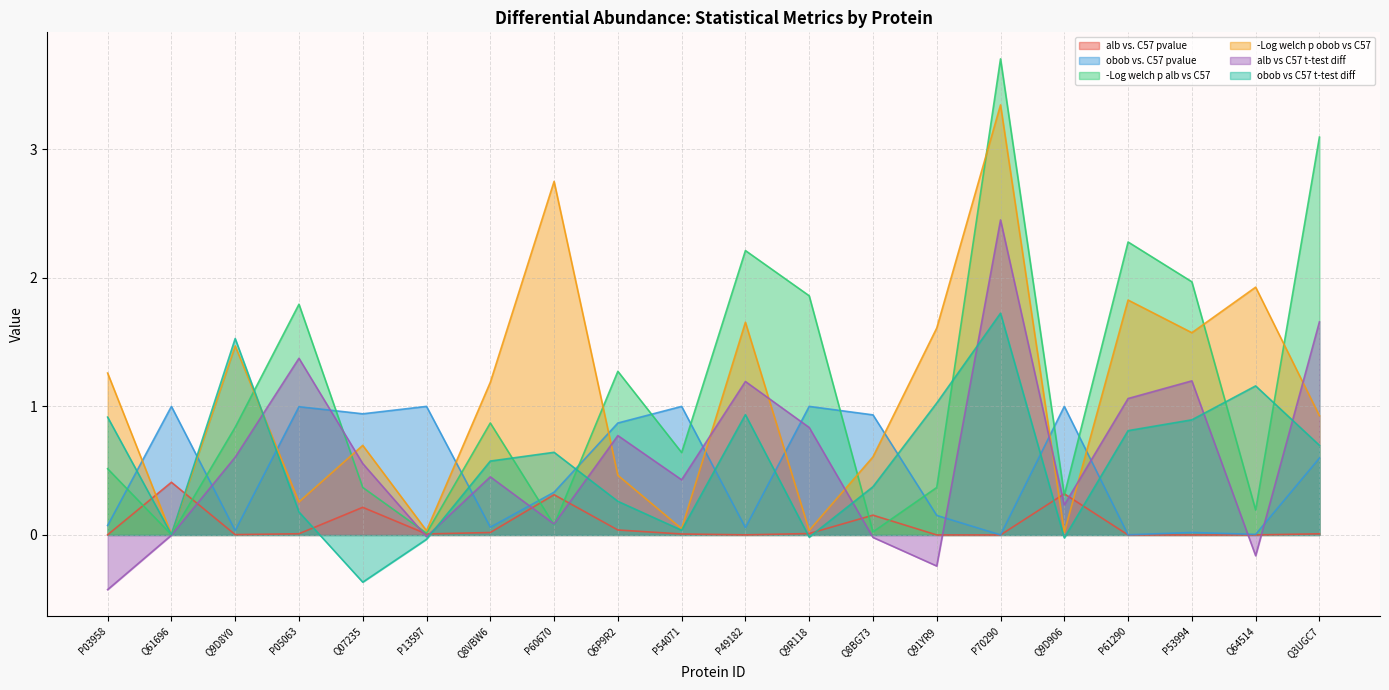

Which series has the widest spread of values?

-Log welch p alb vs C57